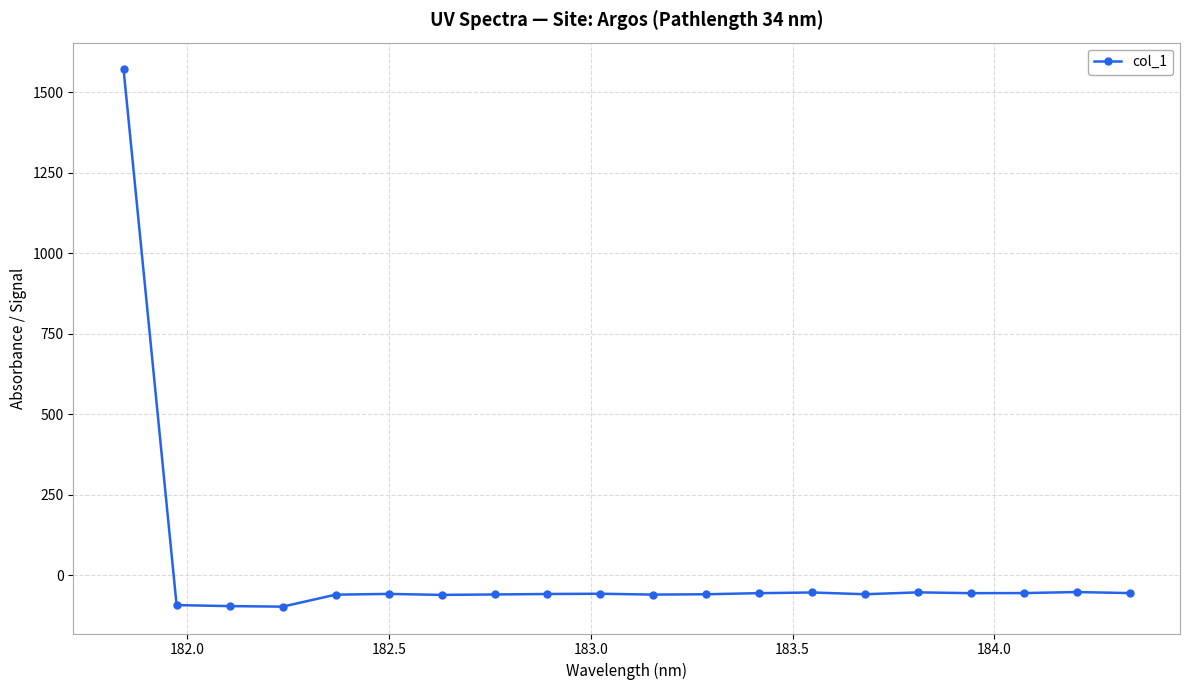

What is the maximum value shown in the chart?

1570.8